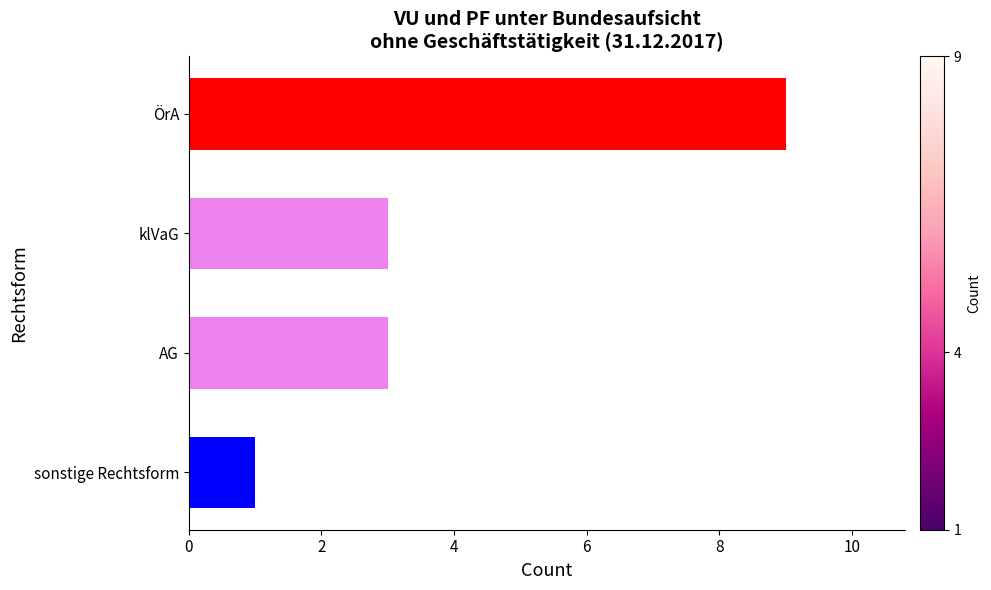

Count the values in the range 3 to 9.

3